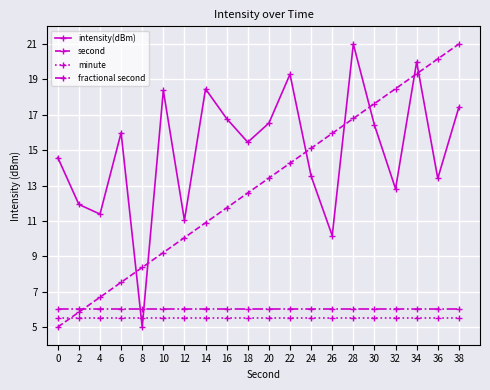

What is the lowest value of the minute series?

5.5